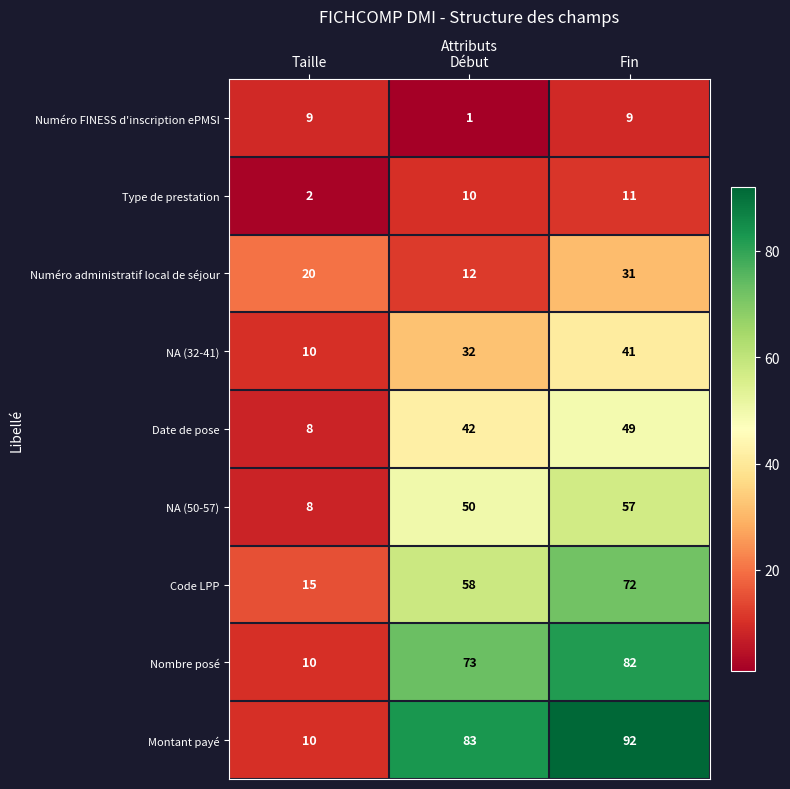

Rank the categories by Numéro administratif local de séjour value from lowest to highest.

Début, Taille, Fin